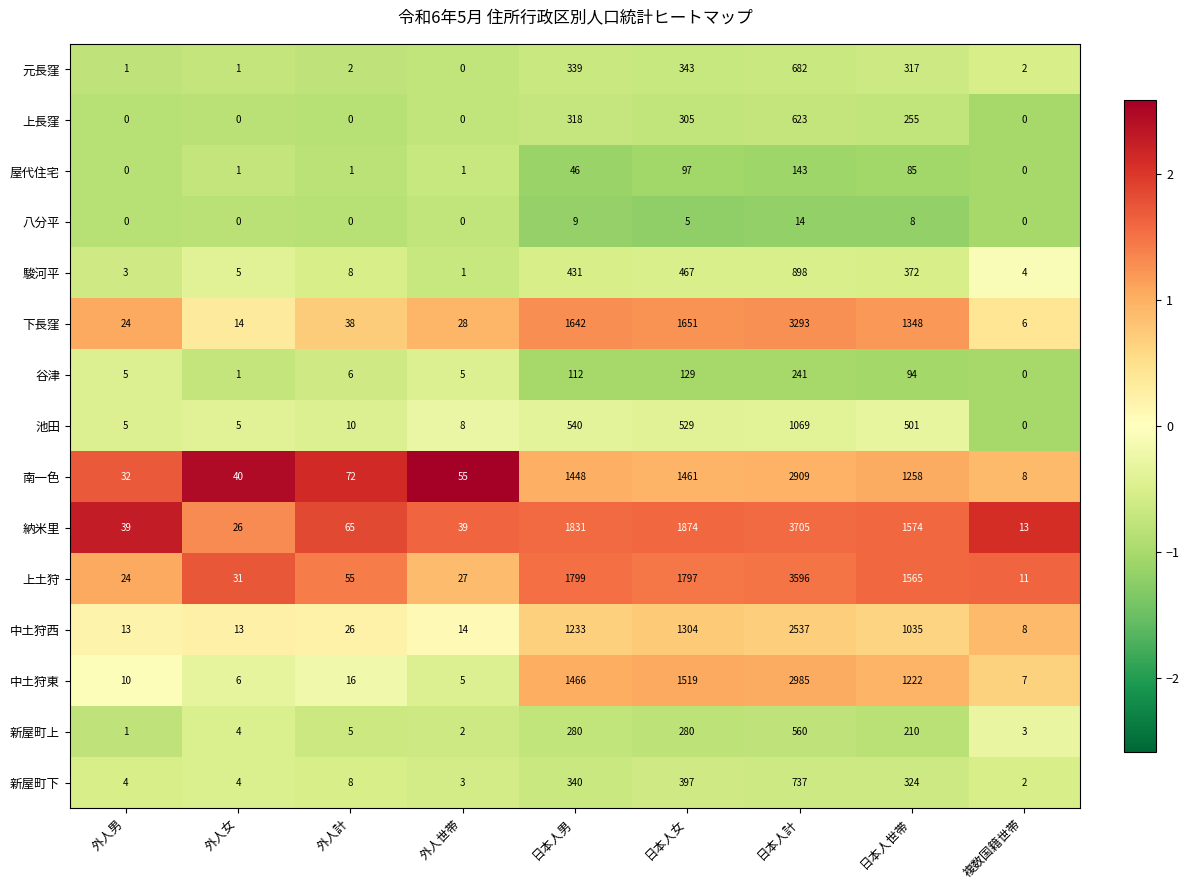

Which series has the largest range (max minus min)?

納米里